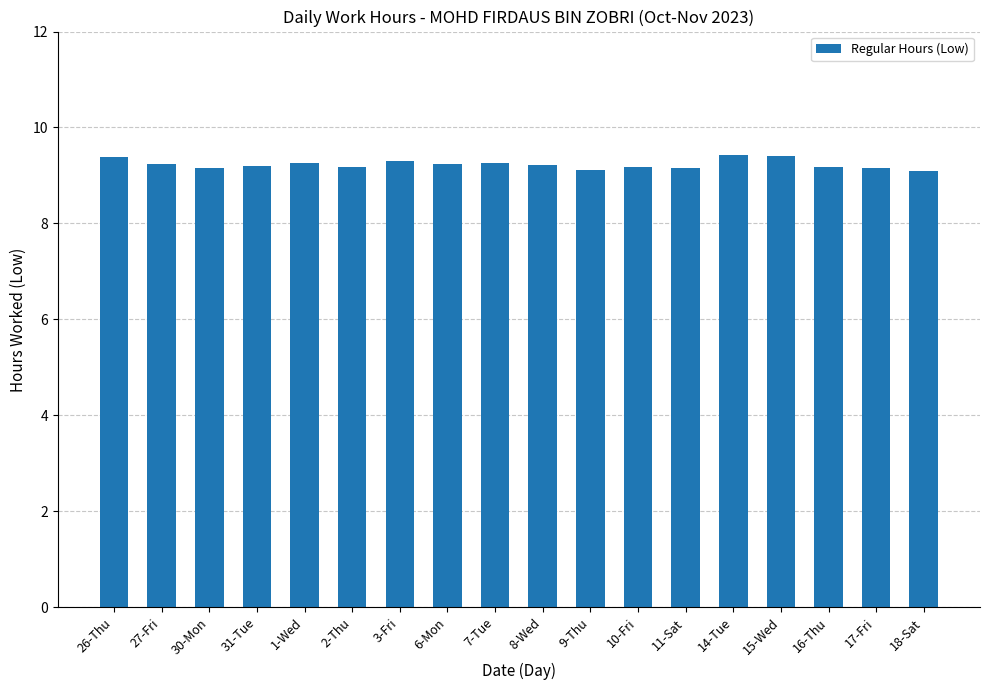

What is the smallest value displayed?

9.1